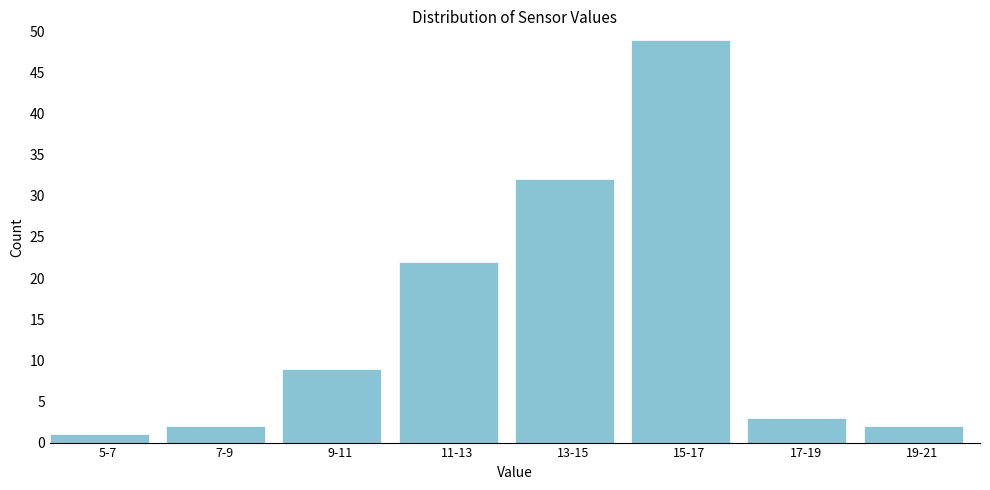

Reading left to right, transcribe all the data shown in this chart.

5-7=1	7-9=2	9-11=9	11-13=22	13-15=32	15-17=49	17-19=3	19-21=2